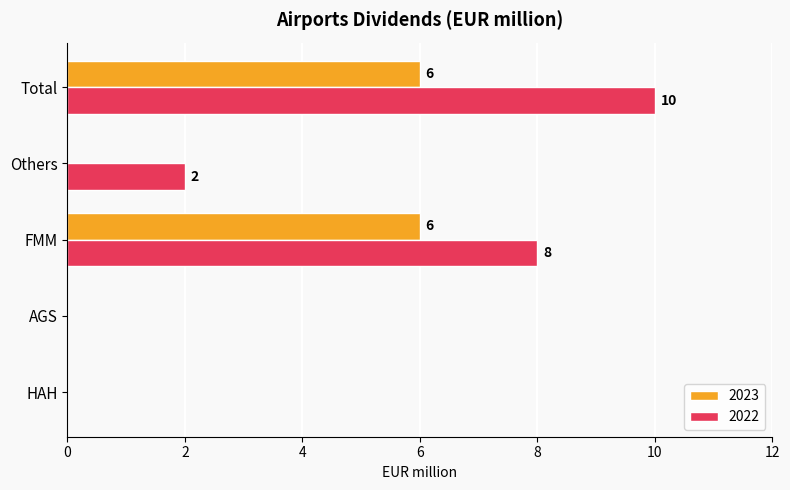

How many 2022 values are between 0 and 8?

4